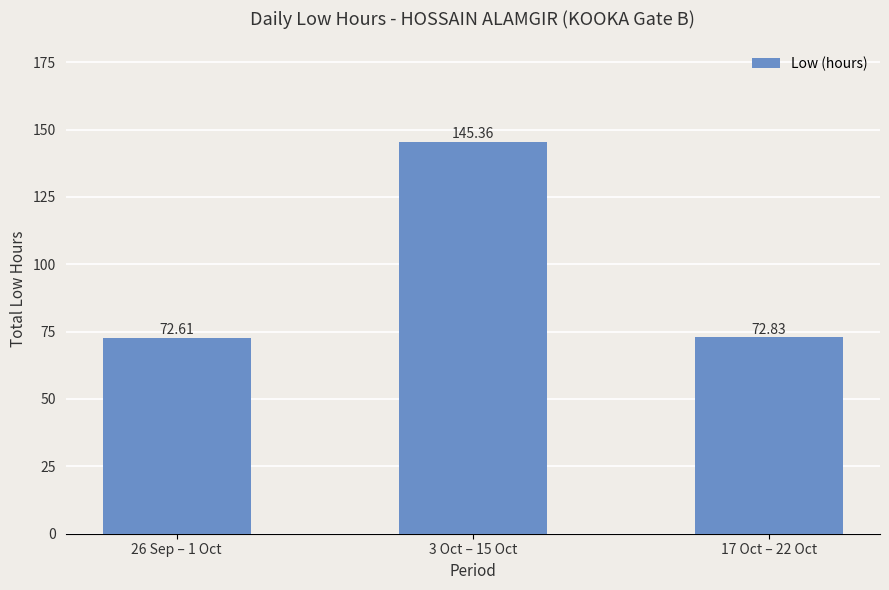

At which category does the chart reach its minimum across all series?

26 Sep – 1 Oct